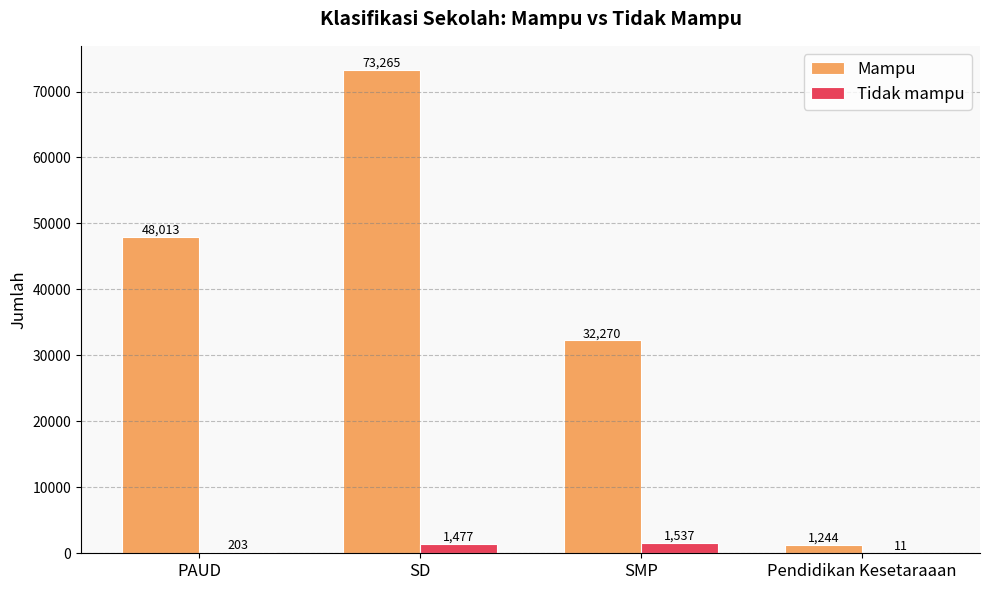

Which series has the largest range (max minus min)?

Mampu